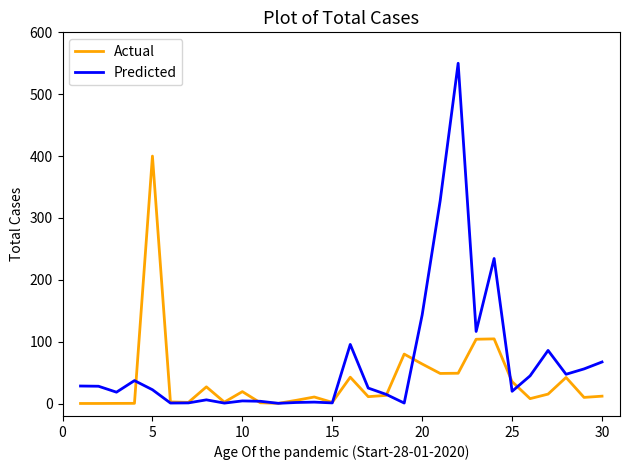

Rank the series by their average value, from highest to lowest.

Predicted, Actual